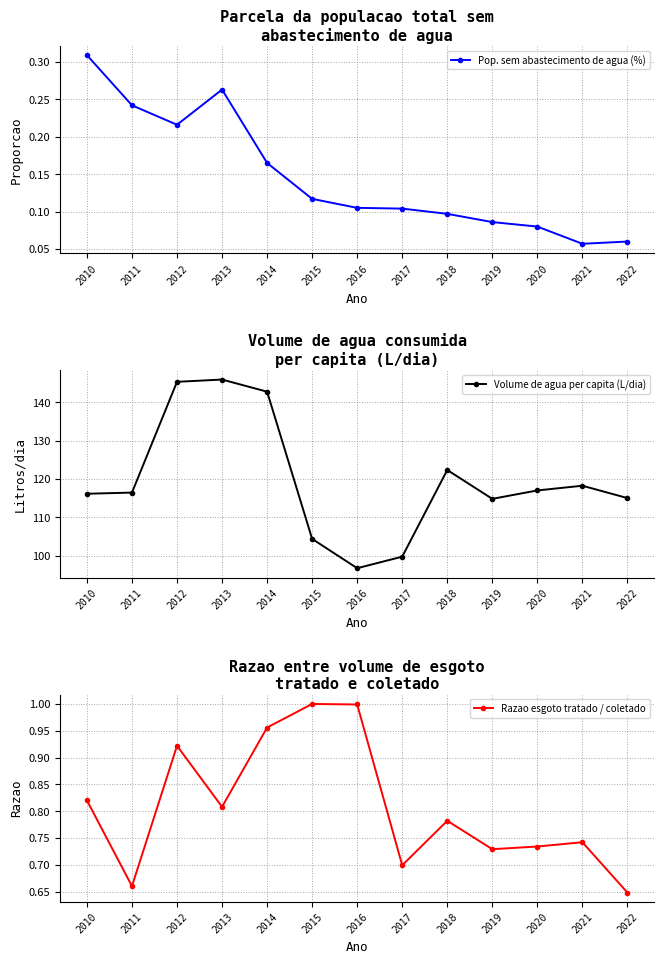

Which category has the highest value across all series?

2013